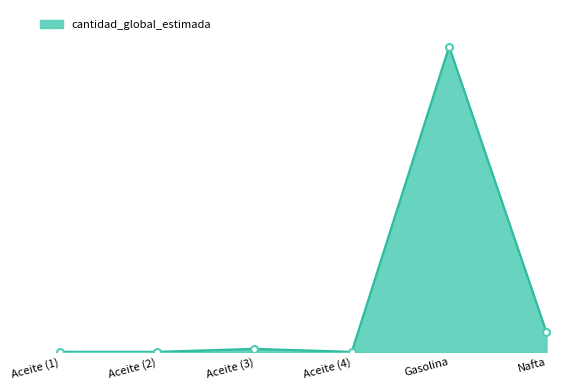

Is this an area chart (filled region under the line)?

Yes